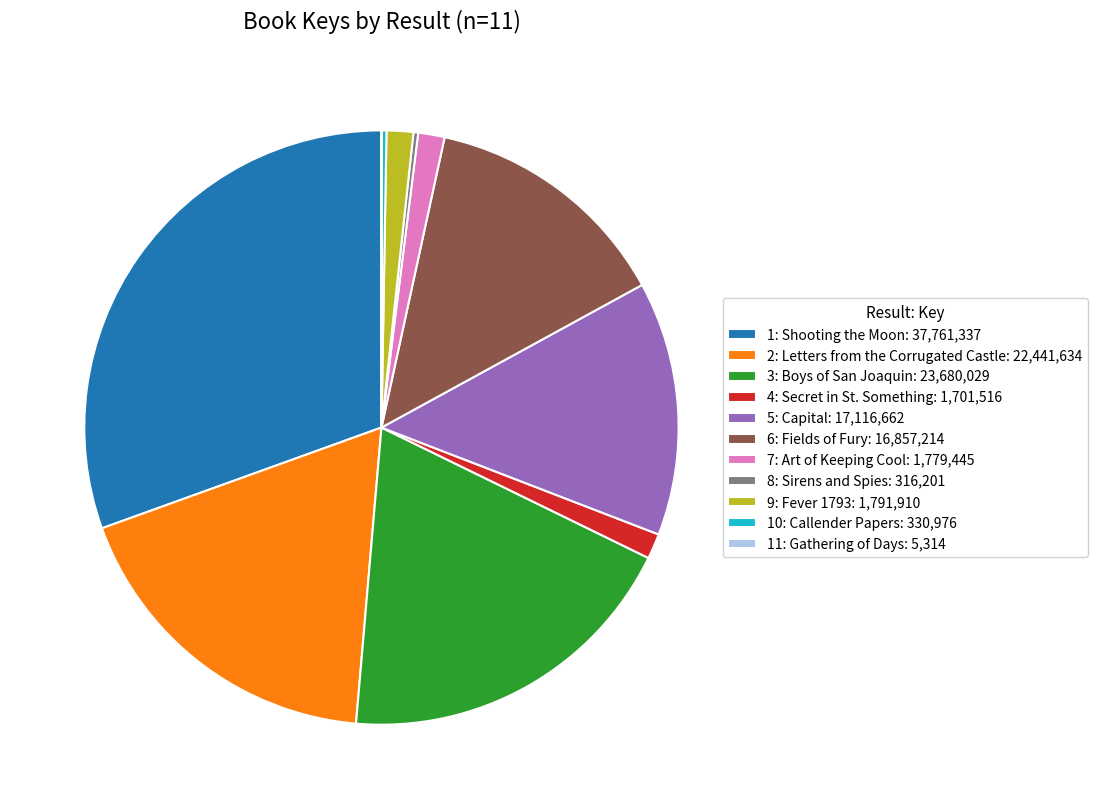

Does 5: Capital: 17,116,662 account for over 50% of the chart?

No